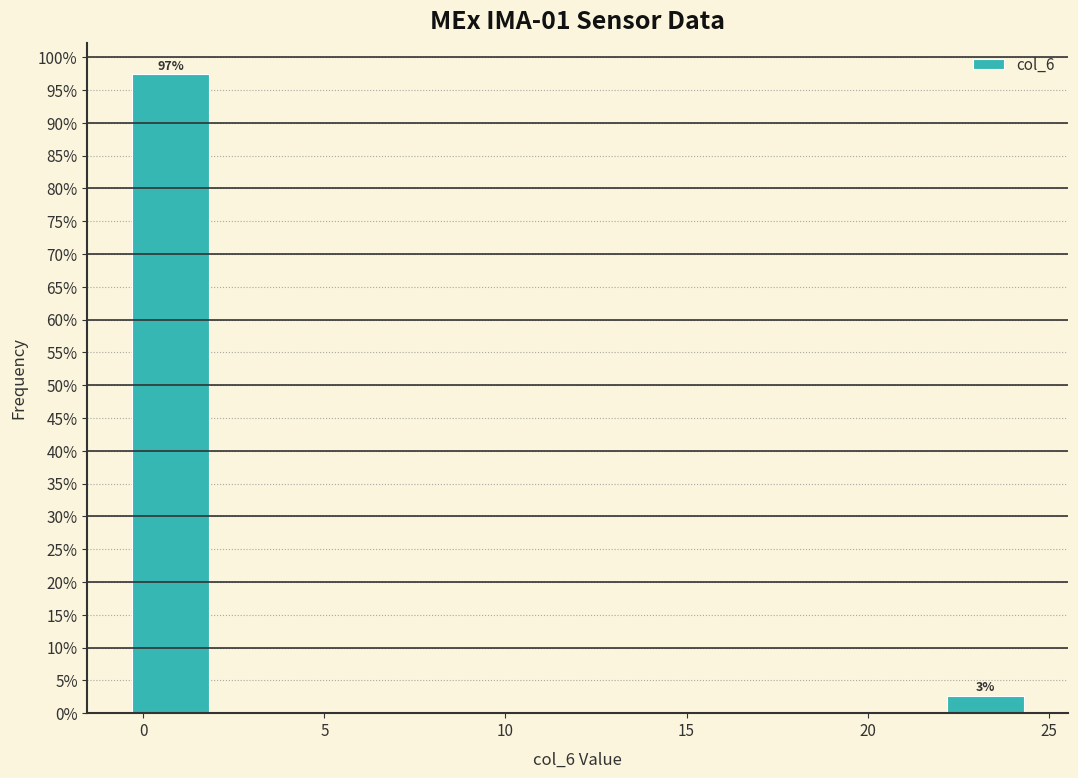

Over which range of the x-axis is the bar tallest?

-0.5 to 2.0